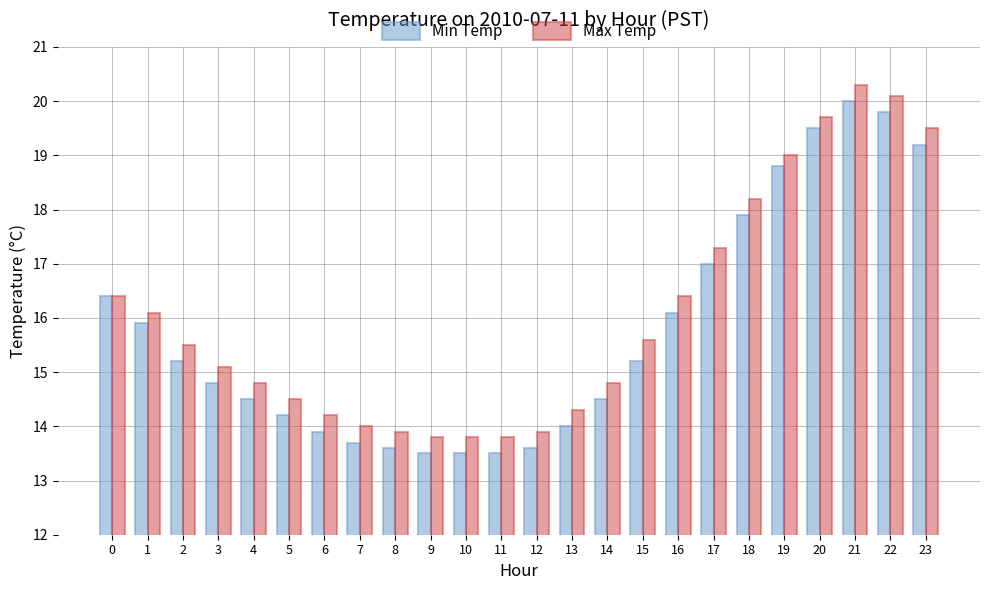

What is the spread (max minus min) of values at 8?

0.3